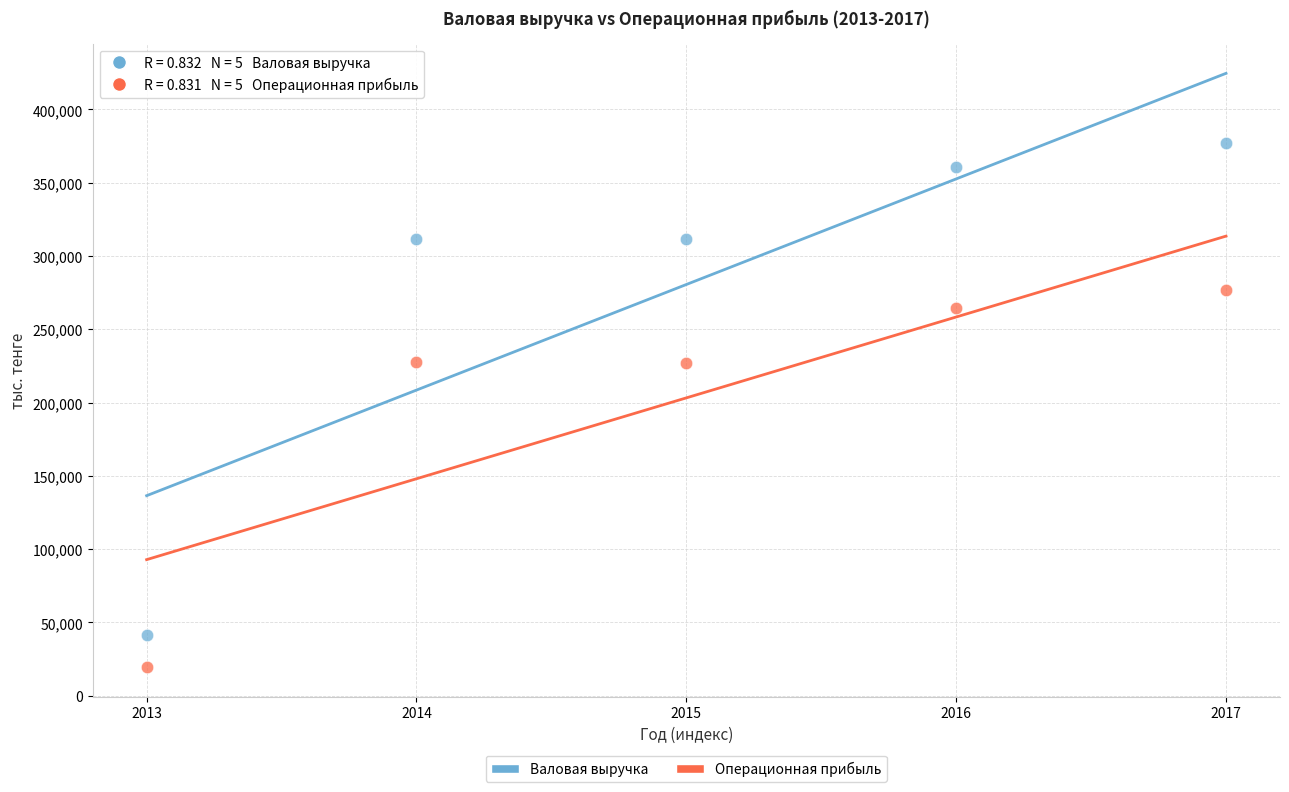

Across all data points, what is the average Y value?

241906.9